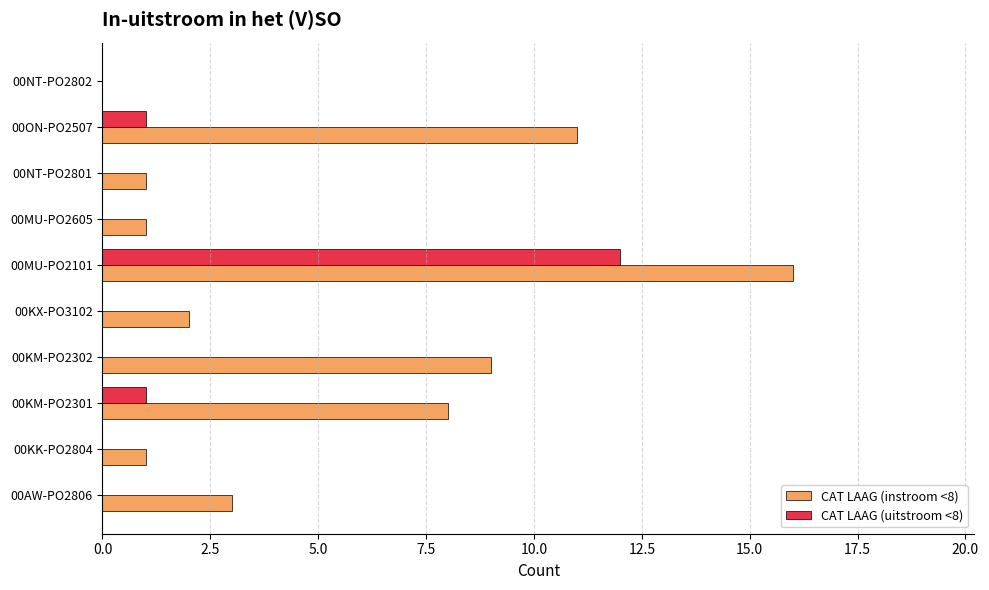

True or false: CAT LAAG (instroom <8) has a value of 1 at 00KK-PO2804.

True